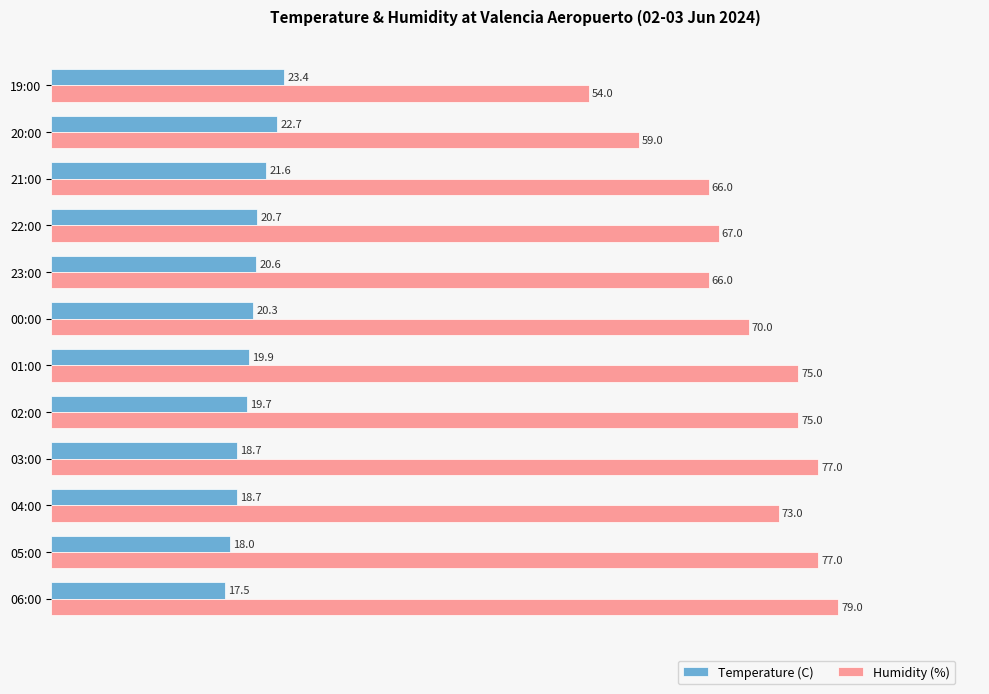

What are all the series names shown in the legend?

Temperature (C), Humidity (%)